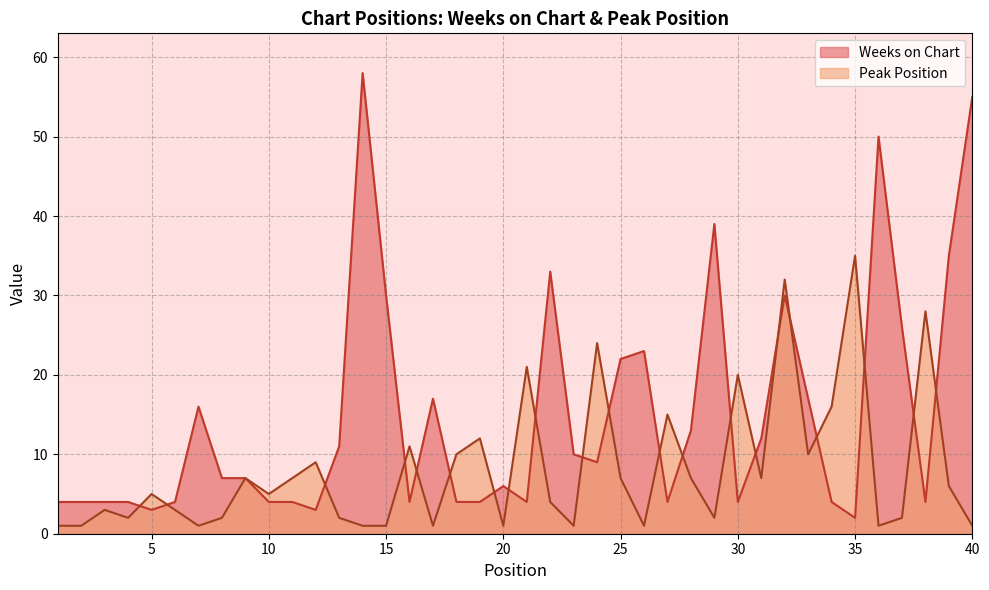

Between which two adjacent categories do Weeks on Chart and Peak Position first intersect?

4 and 5